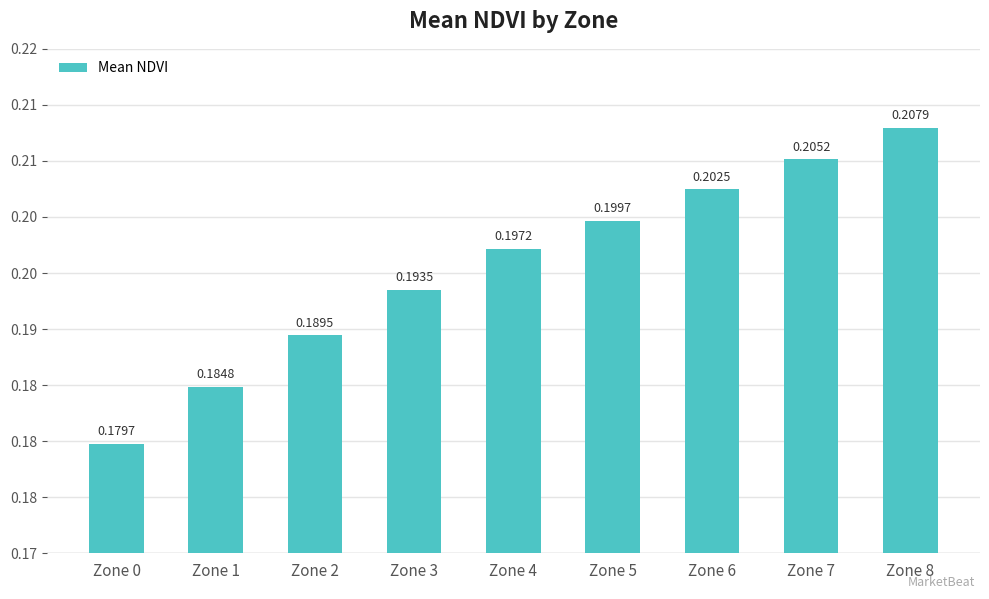

Does the chart contain any negative values?

No